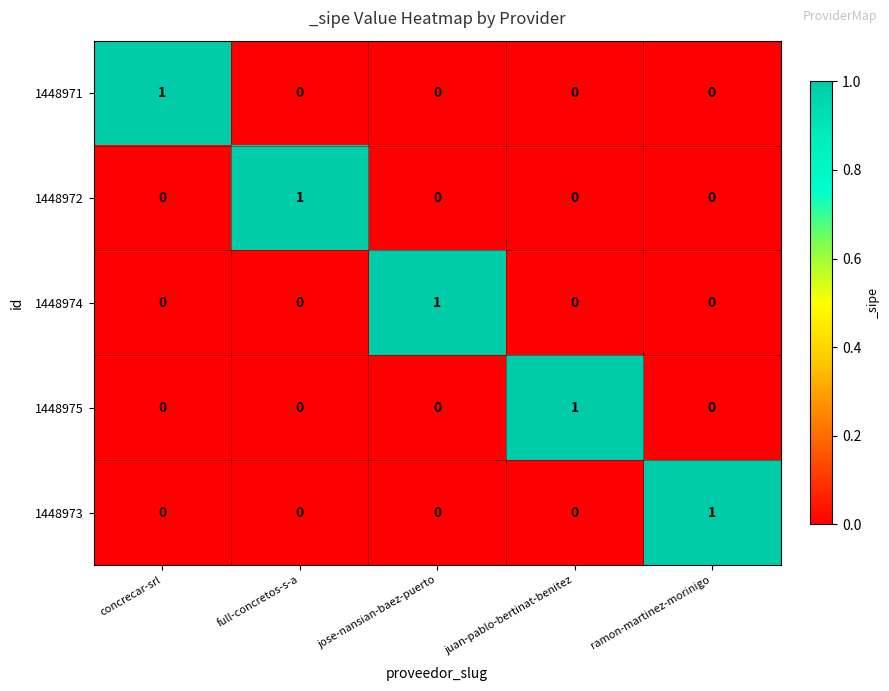

At how many categories does at least one series exceed 0?

5